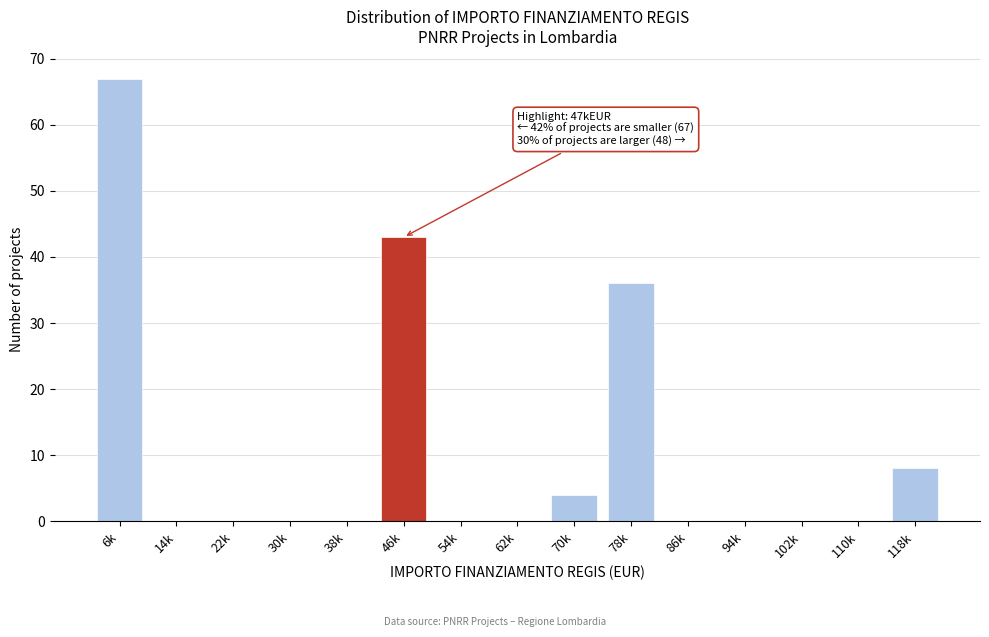

Reading left to right, extract all data points from this chart.

6k=67	14k=0	22k=0	30k=0	38k=0	46k=43	54k=0	62k=0	70k=4	78k=36	86k=0	94k=0	102k=0	110k=0	118k=8